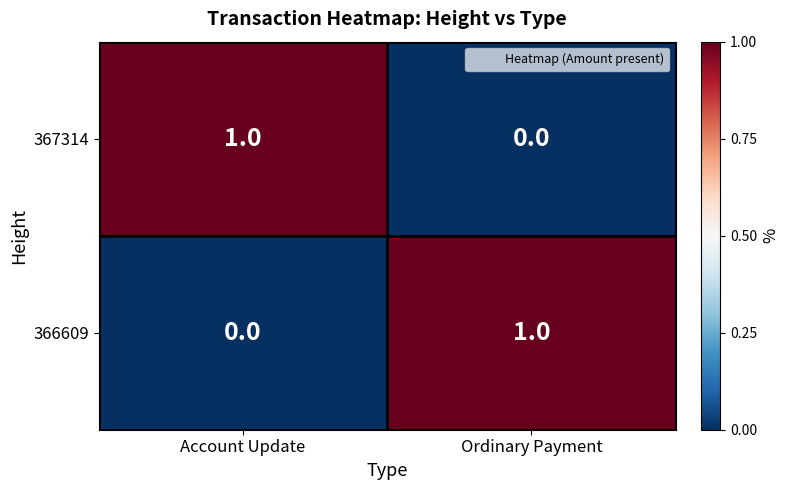

The 366609 series shows 1 at Ordinary Payment. True or false?

True